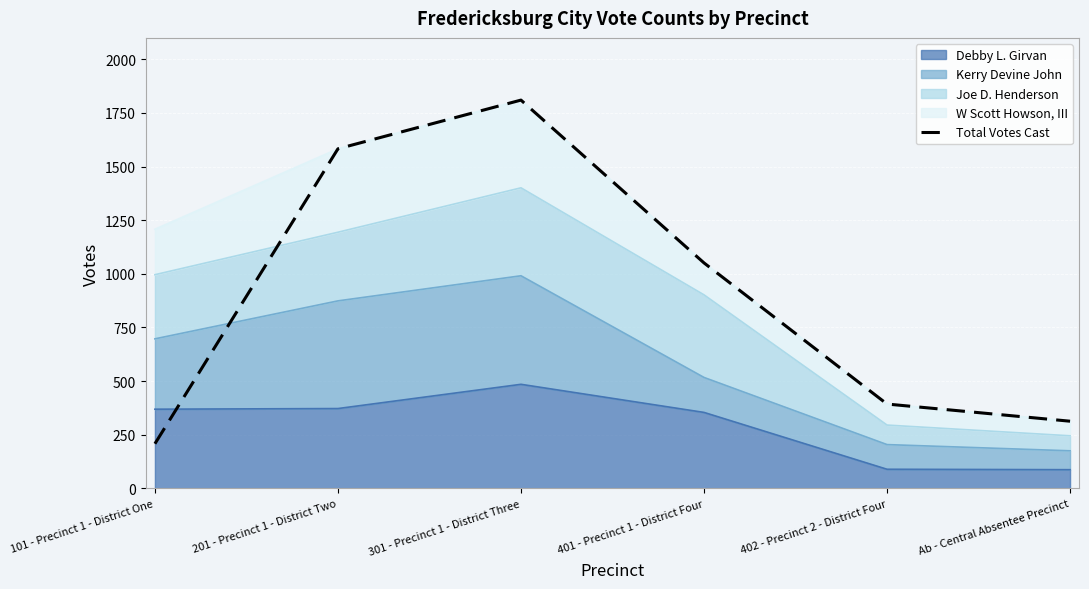

Reading left to right, transcribe all the data shown in this chart.

208	1583	1810	1051	393	313